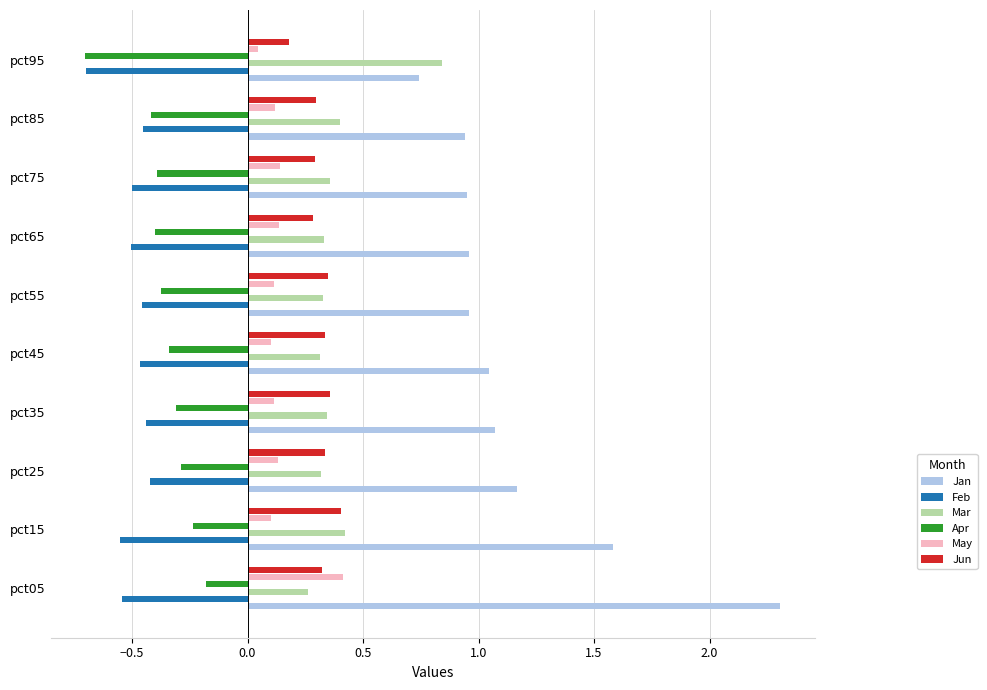

Which series has the largest range (max minus min)?

Jan